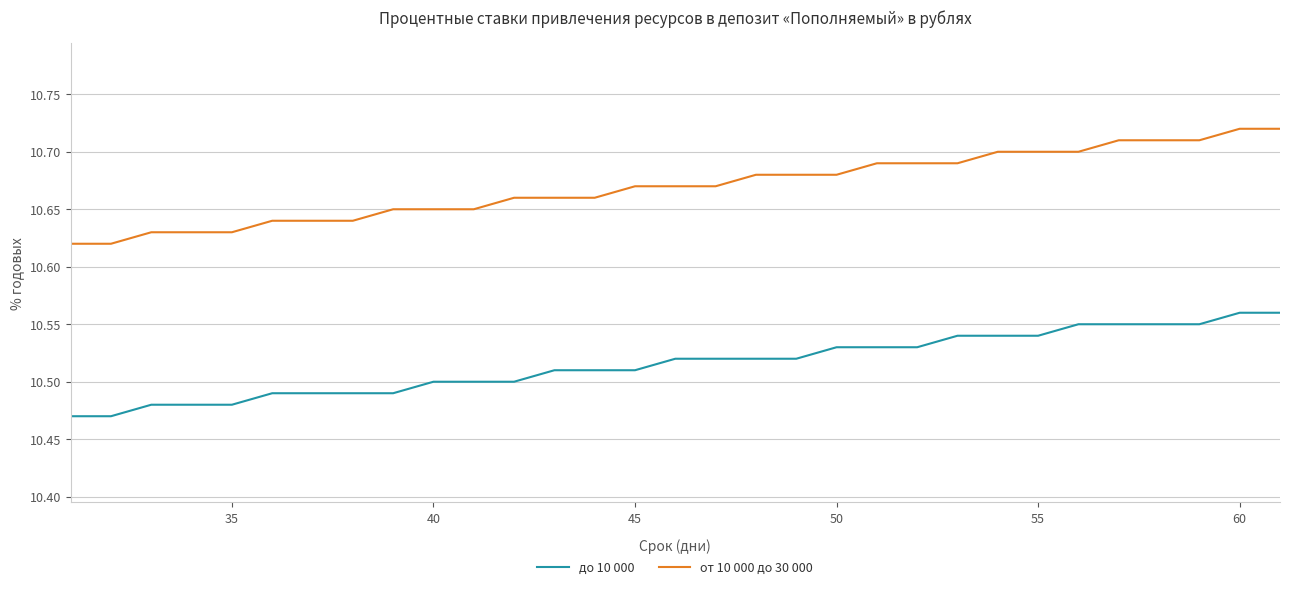

Which series has the largest total across all categories?

от 10 000 до 30 000